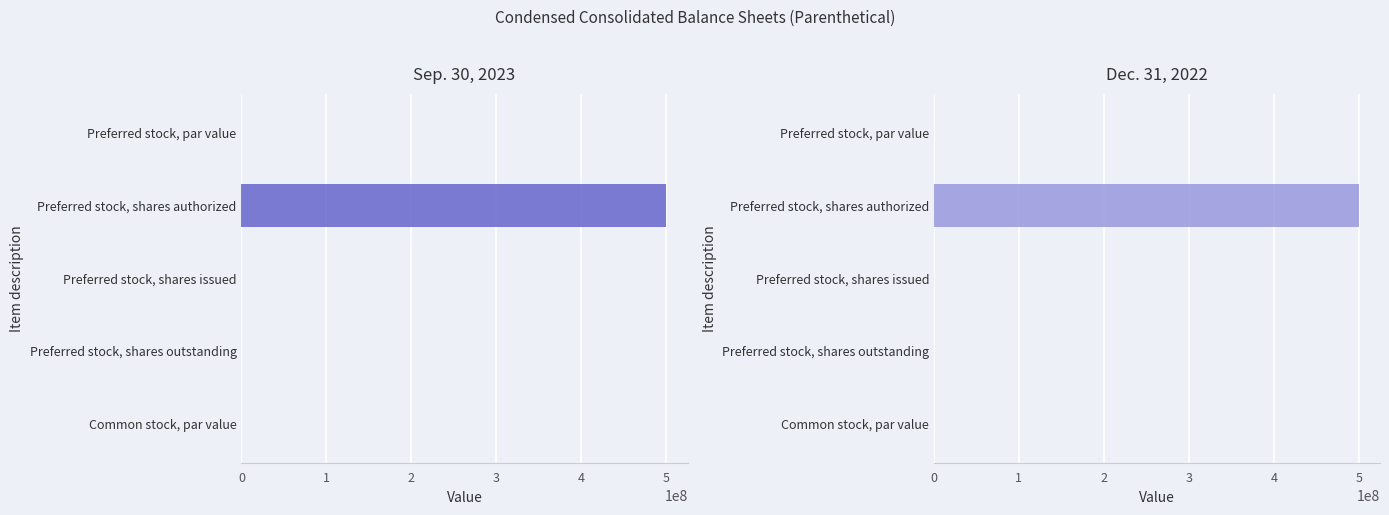

What is the average value of the Sep. 30, 2023 series?

100000000.0